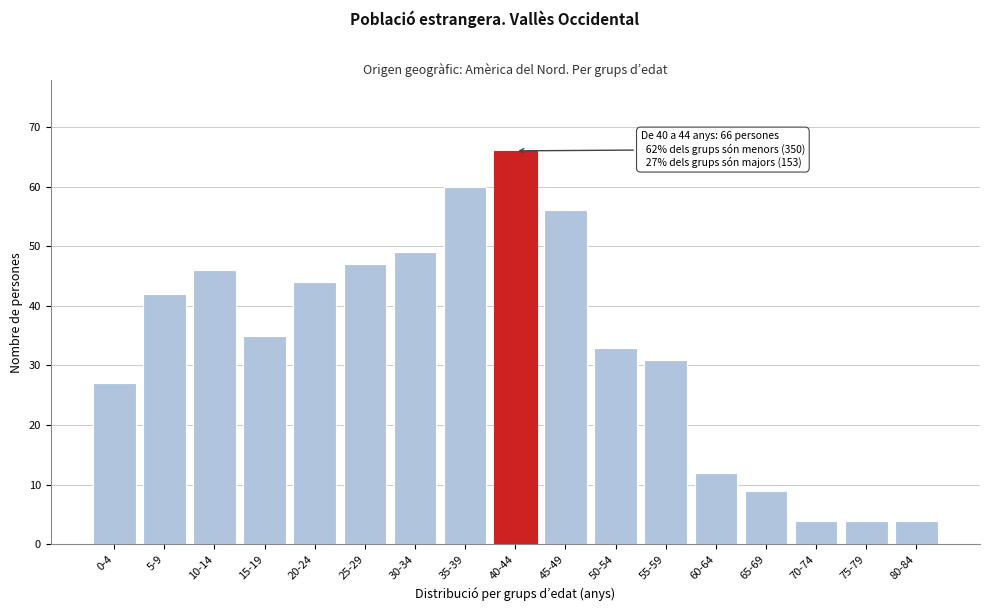

Reading left to right, what are all the values shown in this chart?

0-4=27	5-9=42	10-14=46	15-19=35	20-24=44	25-29=47	30-34=49	35-39=60	40-44=66	45-49=56	50-54=33	55-59=31	60-64=12	65-69=9	70-74=4	75-79=4	80-84=4